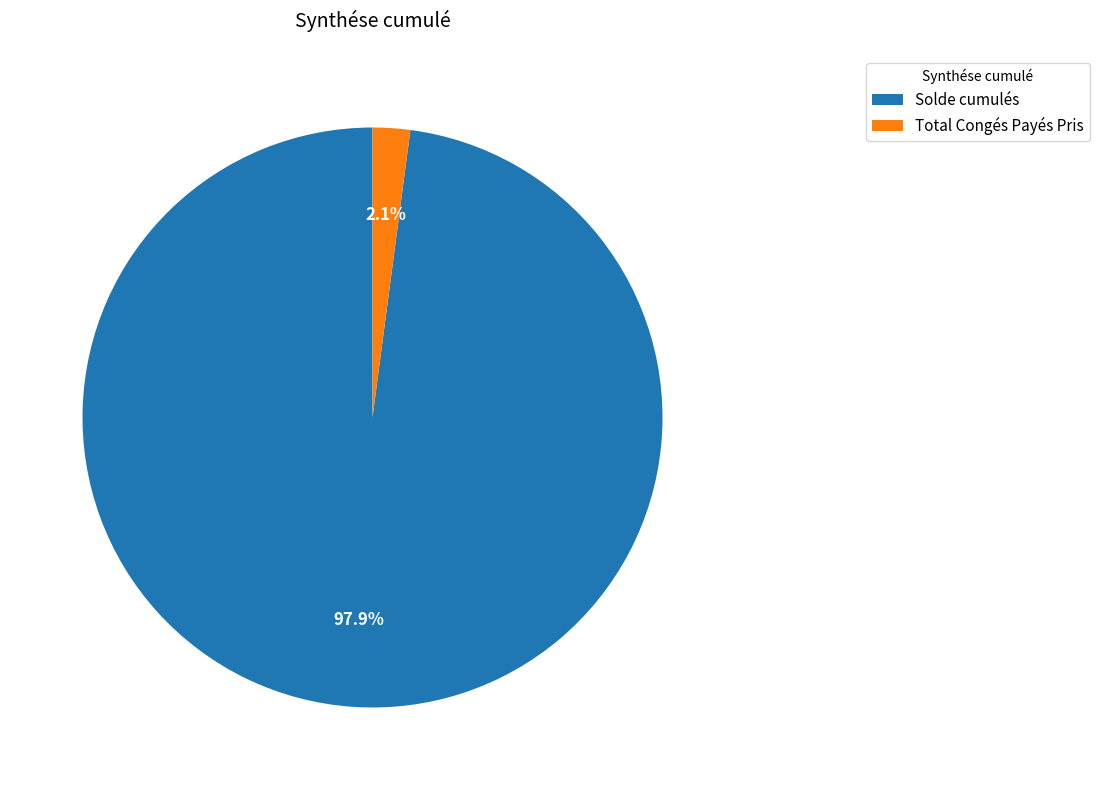

Which has a higher value, Total Congés Payés Pris or Solde cumulés?

Solde cumulés